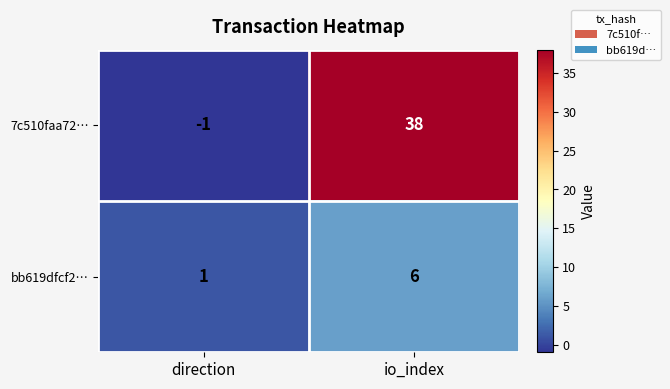

How many series are shown in this chart?

2